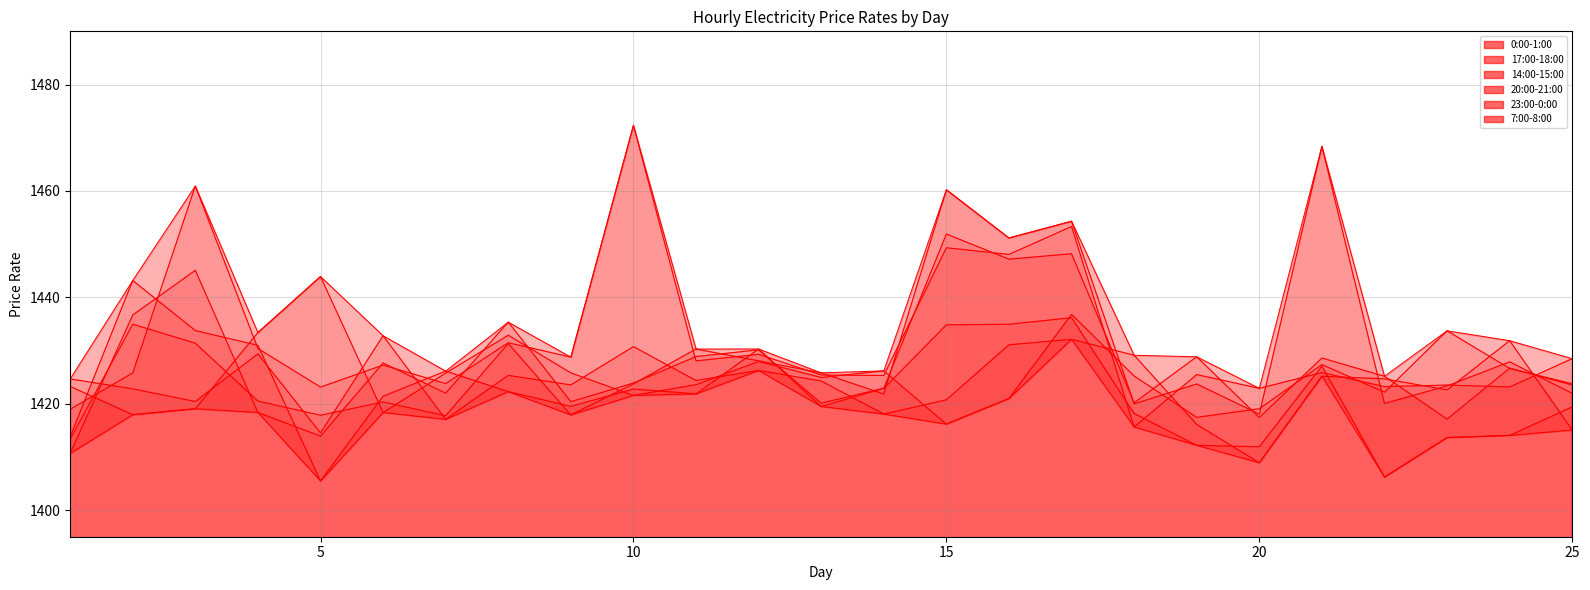

Count the number of categories in the chart.

25